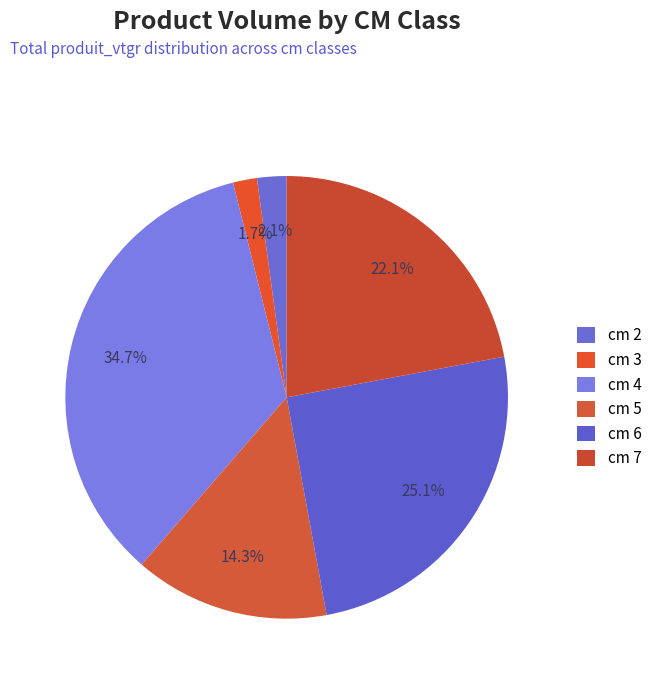

How many segments does this pie chart have?

6